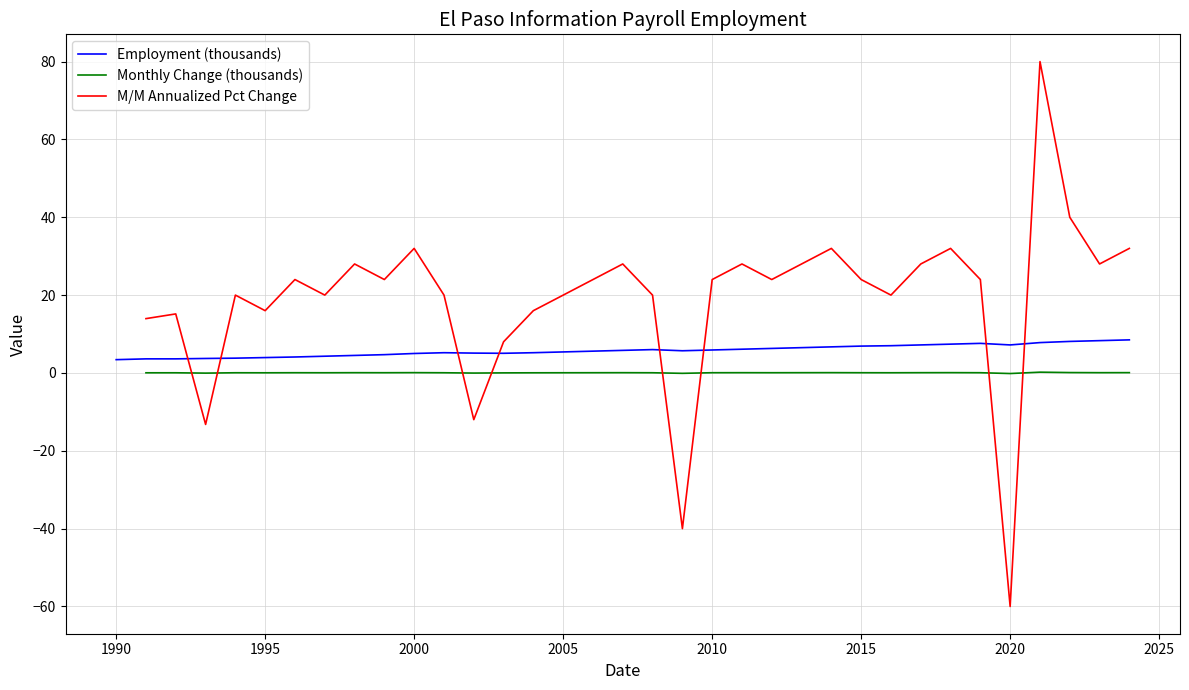

What is the maximum value for Employment (thousands)?

8.5